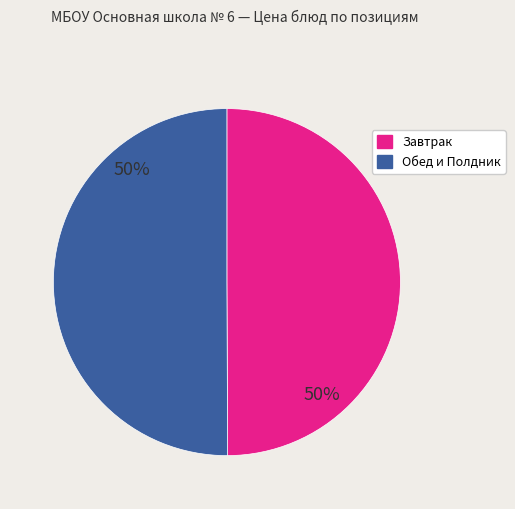

To the nearest percent, what is the average slice percentage?

50%